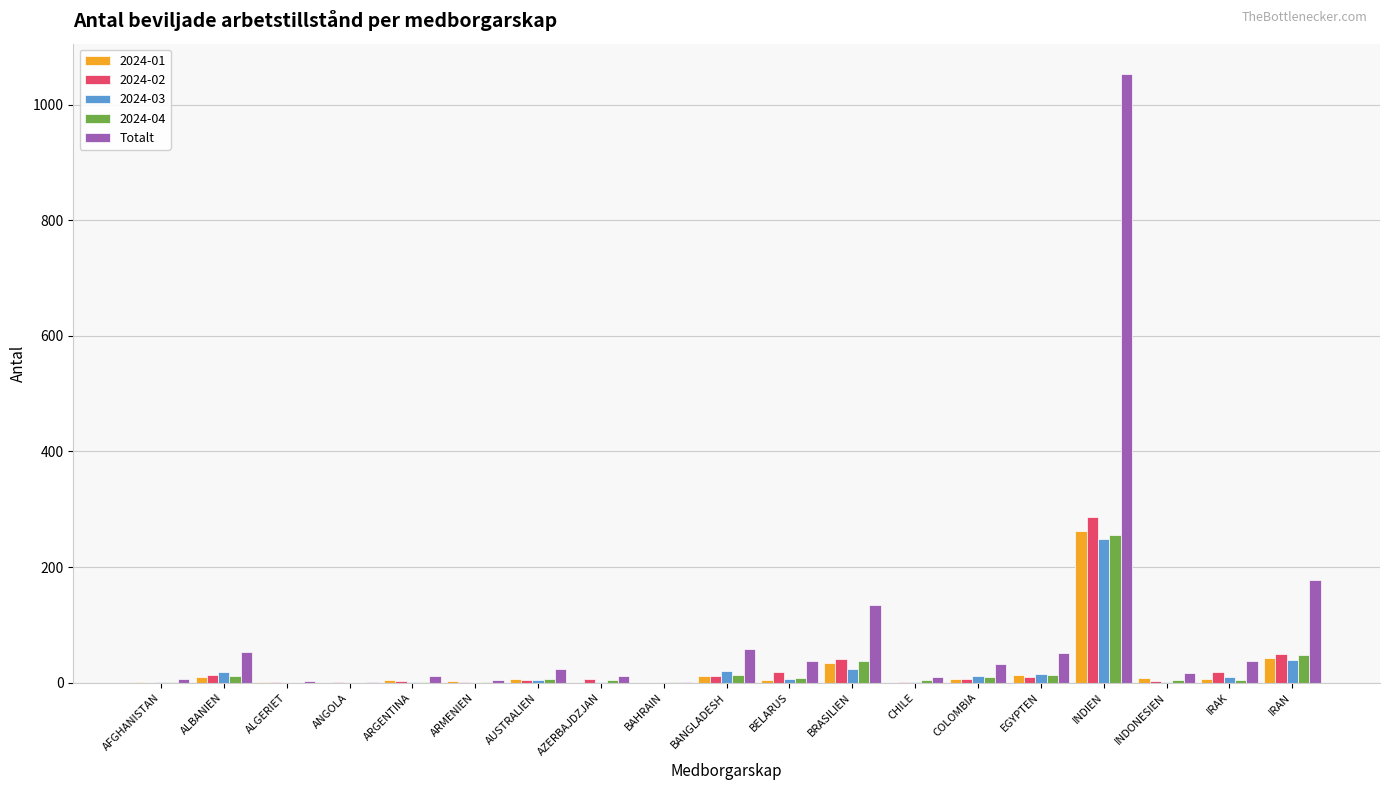

Where is Totalt nearest to the value 527?

IRAN